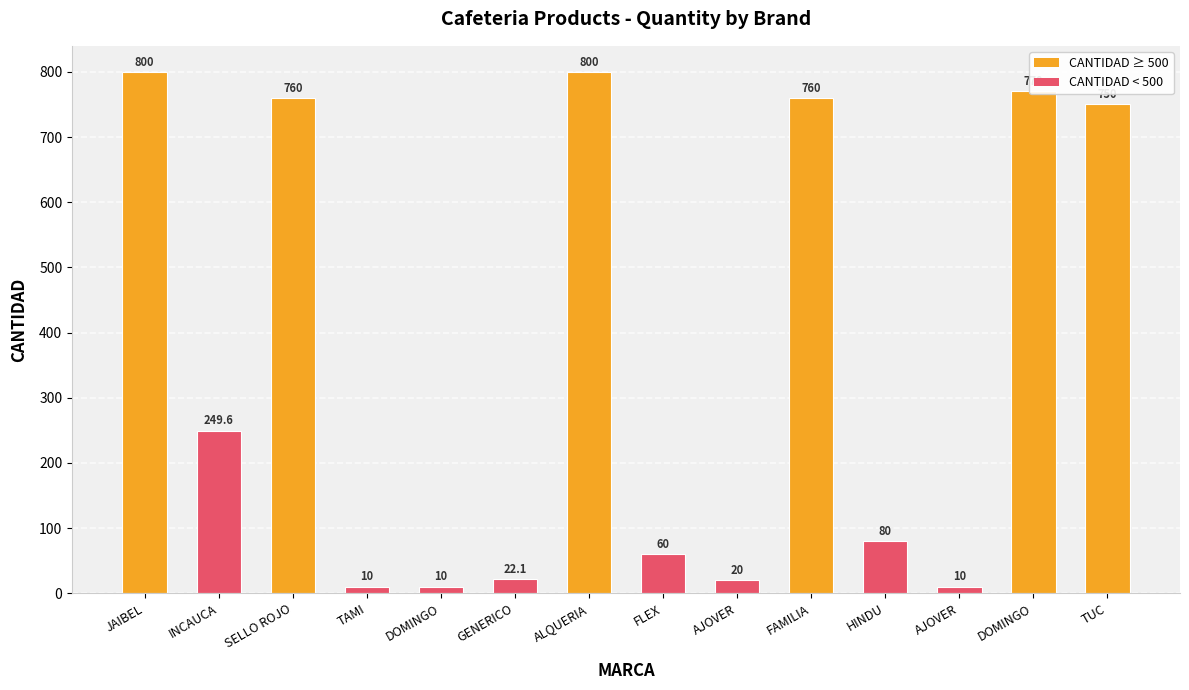

Which category has the lowest value across all series?

TAMI